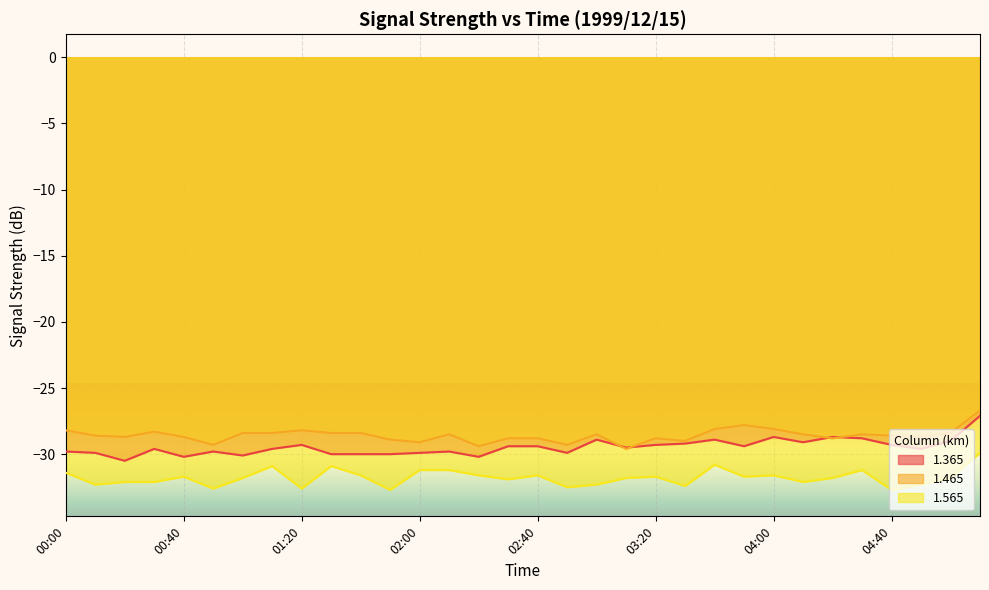

How many lines are shown in the chart?

3